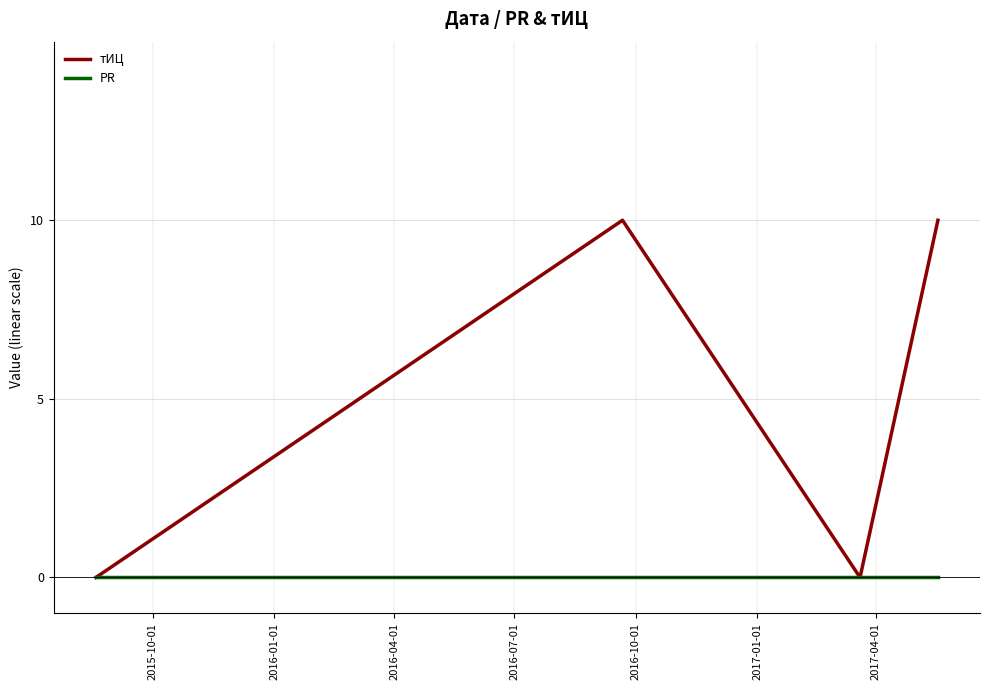

What is the greatest value displayed?

10